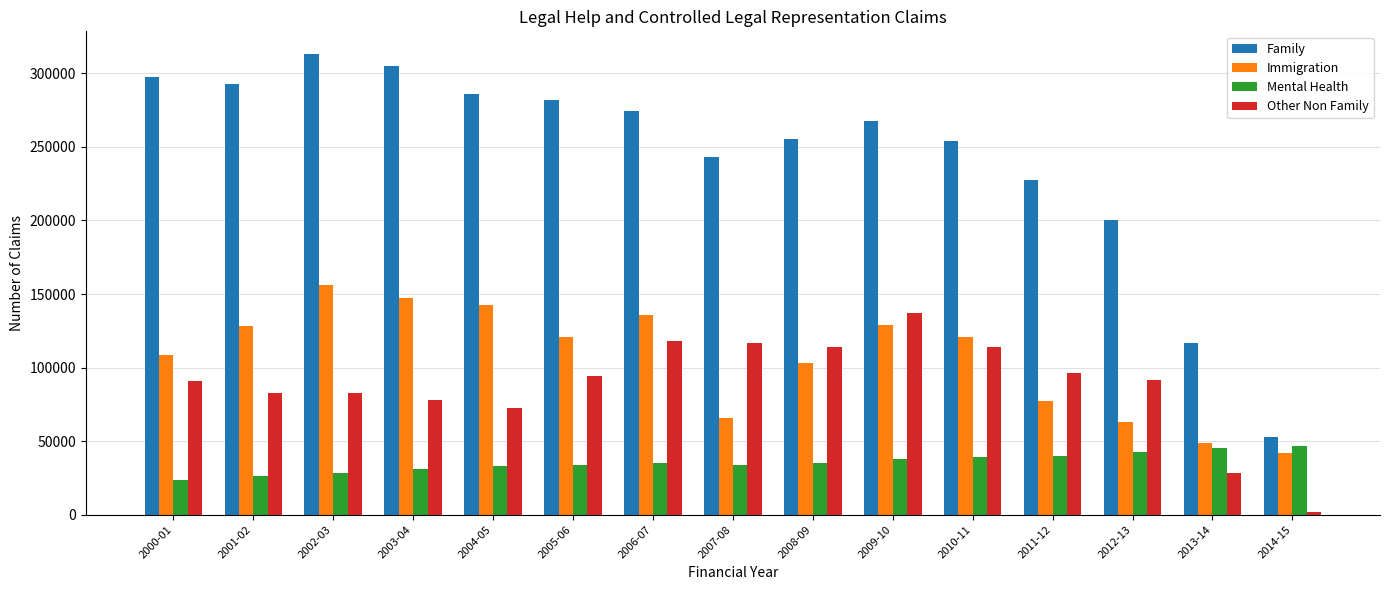

Which category has the highest value across all series?

2002-03